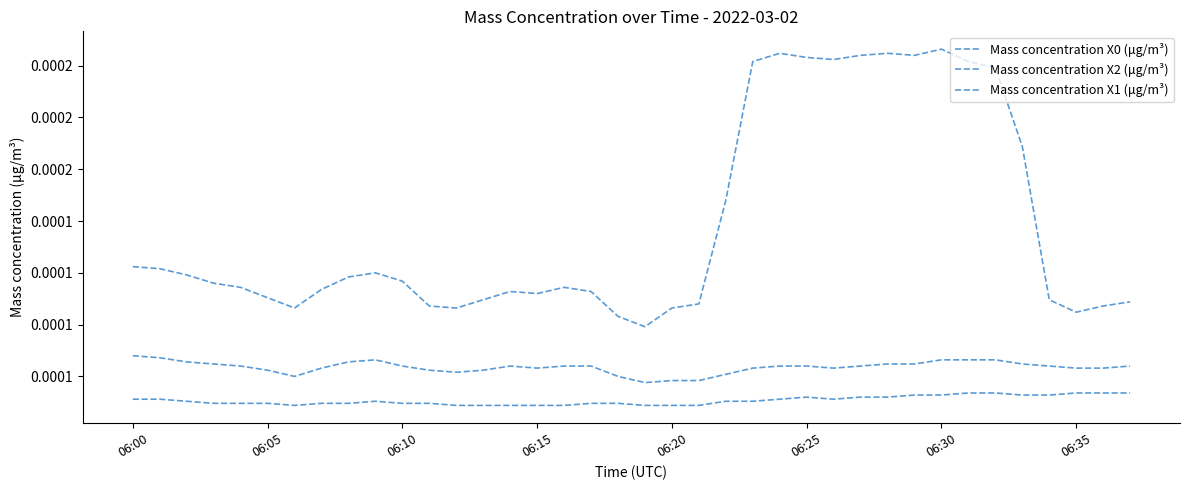

Which category has the highest value in the Mass concentration X0 (μg/m³) series?

06:30